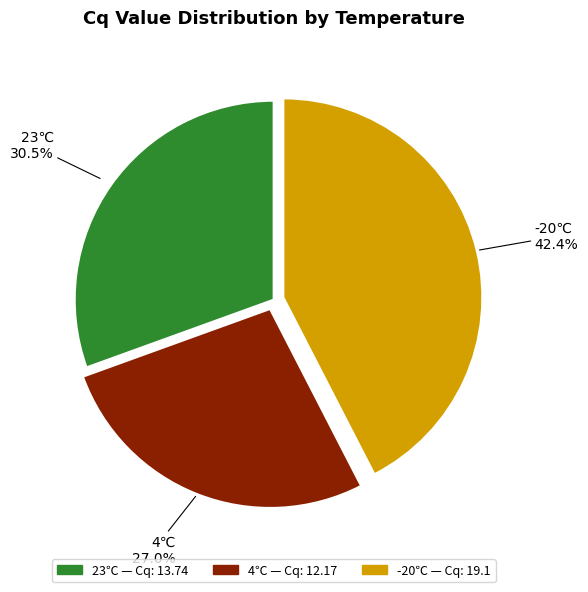

How many slices are in this pie chart?

3